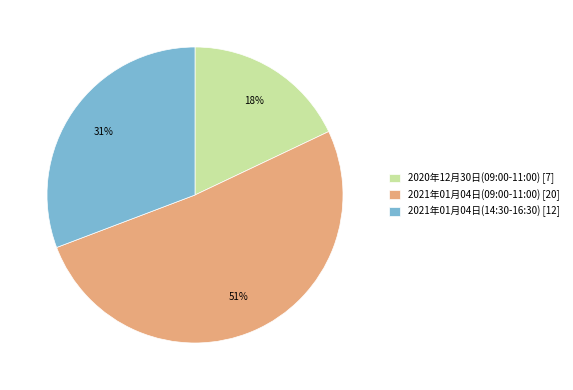

To the nearest percent, what percentage of the pie is 2020年12月30日(09:00-11:00)?

18%